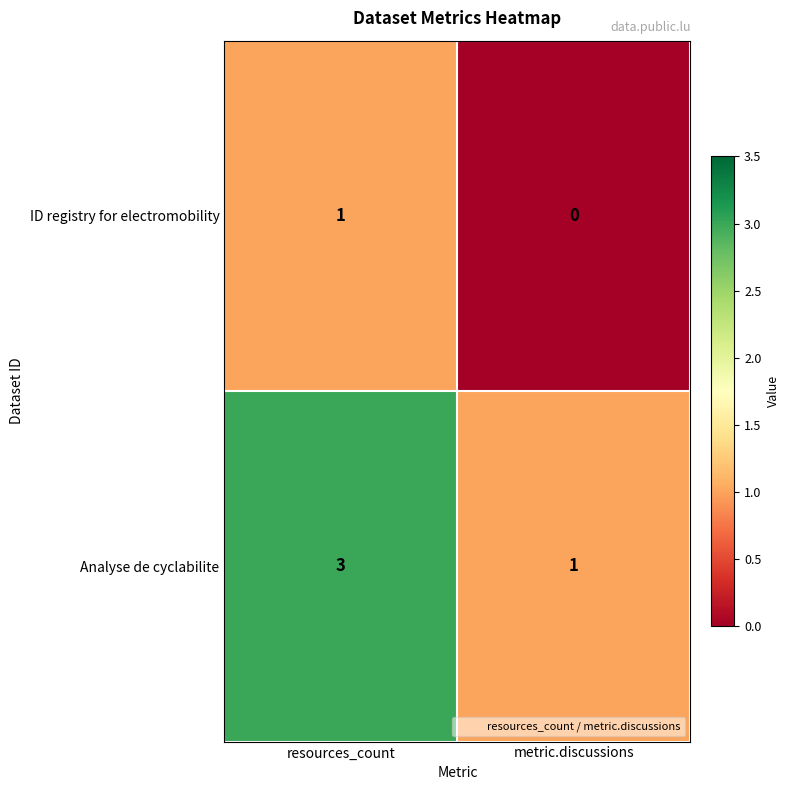

At which label is ID registry for electromobility closest to 0?

metric.discussions